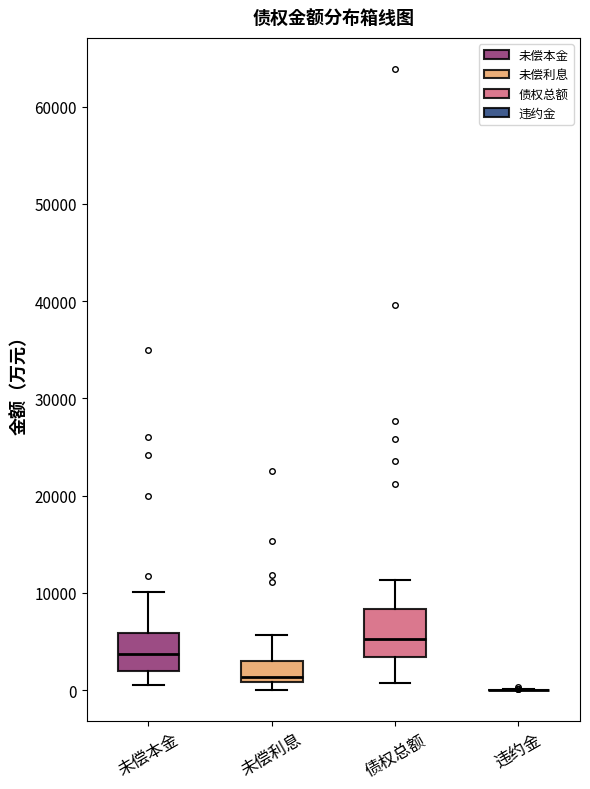

Reading left to right, transcribe this box plot: for each box, give where its median line is, the range the box spans, and where its two whiskers end, as read against the y-axis. The values are not printed on the chart, so give them approximately, as read against the axis.

未偿本金: median 4000, box 2000 to 6000, whiskers 1000 to 10000
未偿利息: median 1000 (just above the box's lower edge), box 1000 to 3000, whiskers 0 to 6000
债权总额: median 5000, box 3000 to 8000, whiskers 1000 to 11000
违约金: box collapsed to a line at 0, whiskers 0 to 0